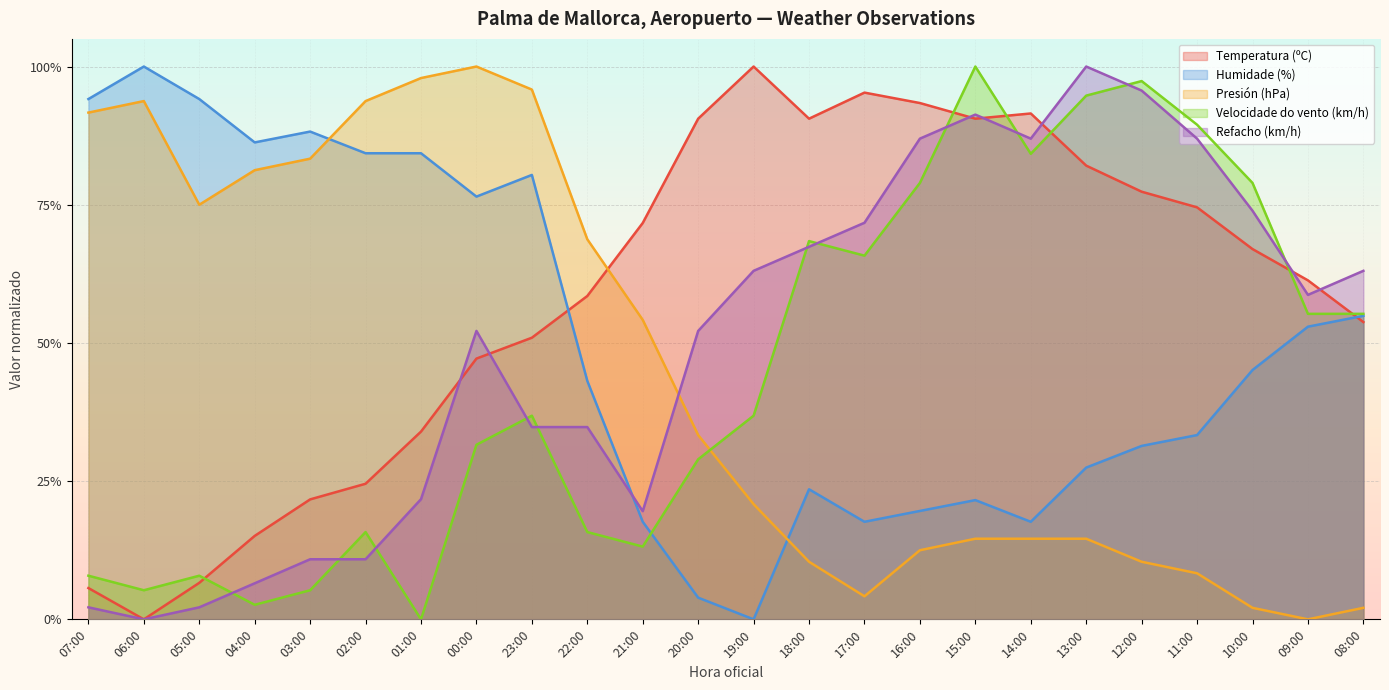

At how many categories does at least one series exceed 0?

24